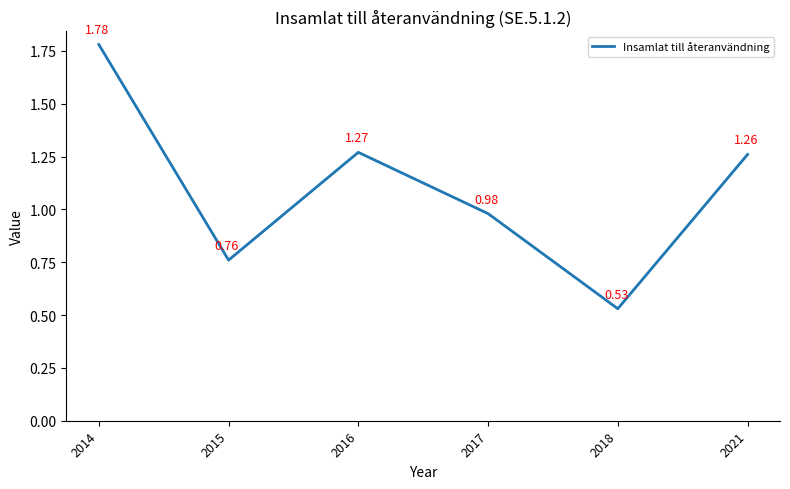

List the labels in order of value, largest first.

2014, 2016, 2021, 2017, 2015, 2018